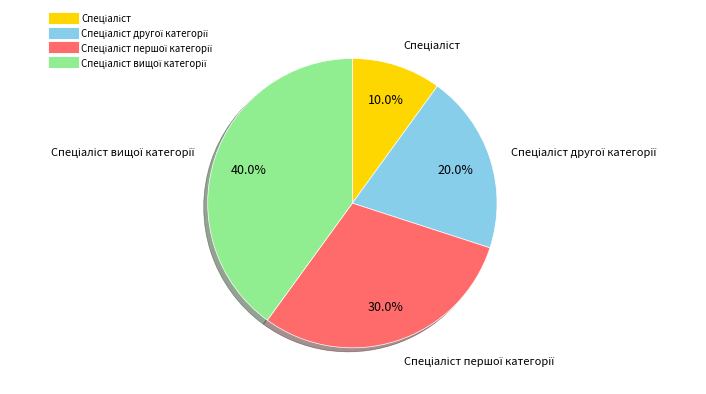

Is there any slice that represents more than half of the pie?

No